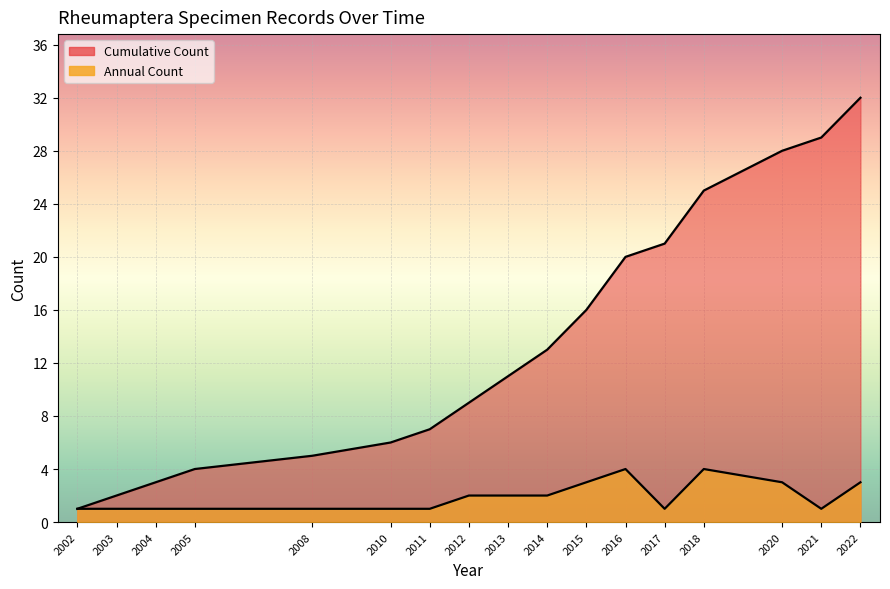

Which series has the largest total across all categories?

Cumulative Count